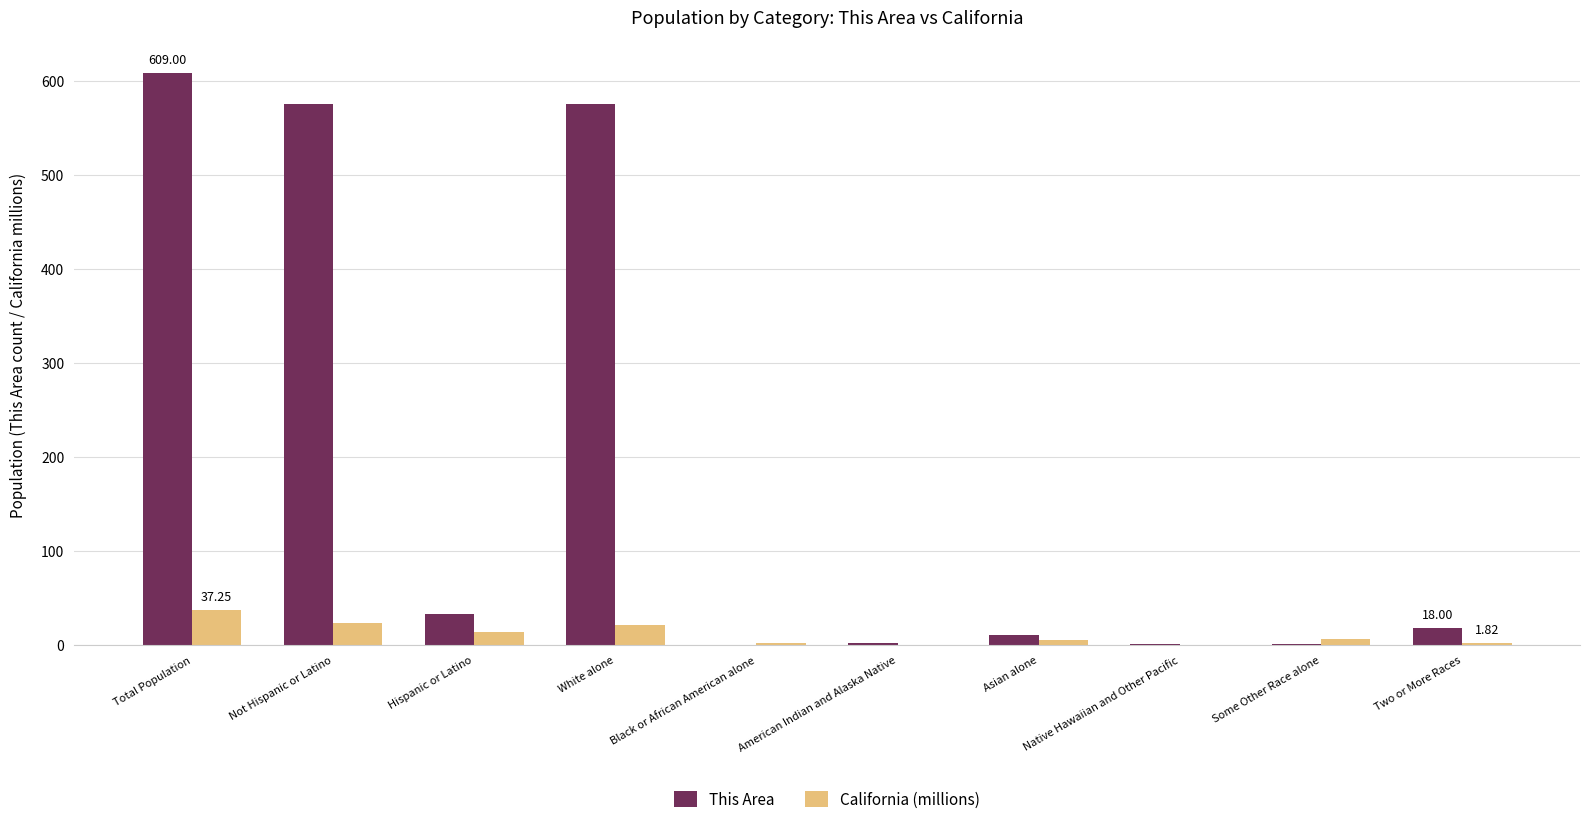

What is the difference between the This Area values at Hispanic or Latino and Asian alone?

22.0